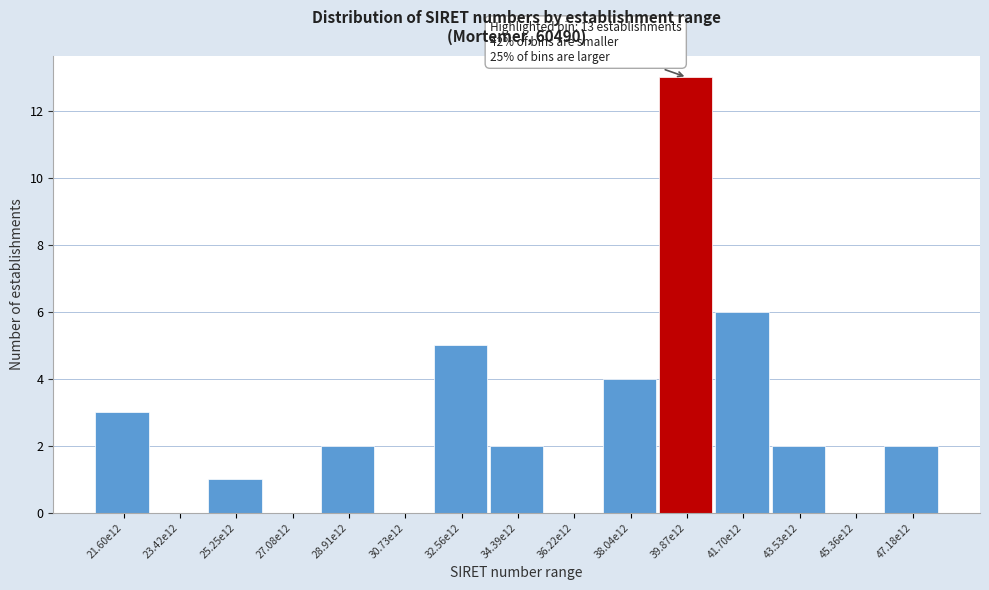

Reading left to right, extract all data points from this chart.

21.60e12=3	23.42e12=0	25.25e12=1	27.08e12=0	28.91e12=2	30.73e12=0	32.56e12=5	34.39e12=2	36.22e12=0	38.04e12=4	39.87e12=13	41.70e12=6	43.53e12=2	45.36e12=0	47.18e12=2